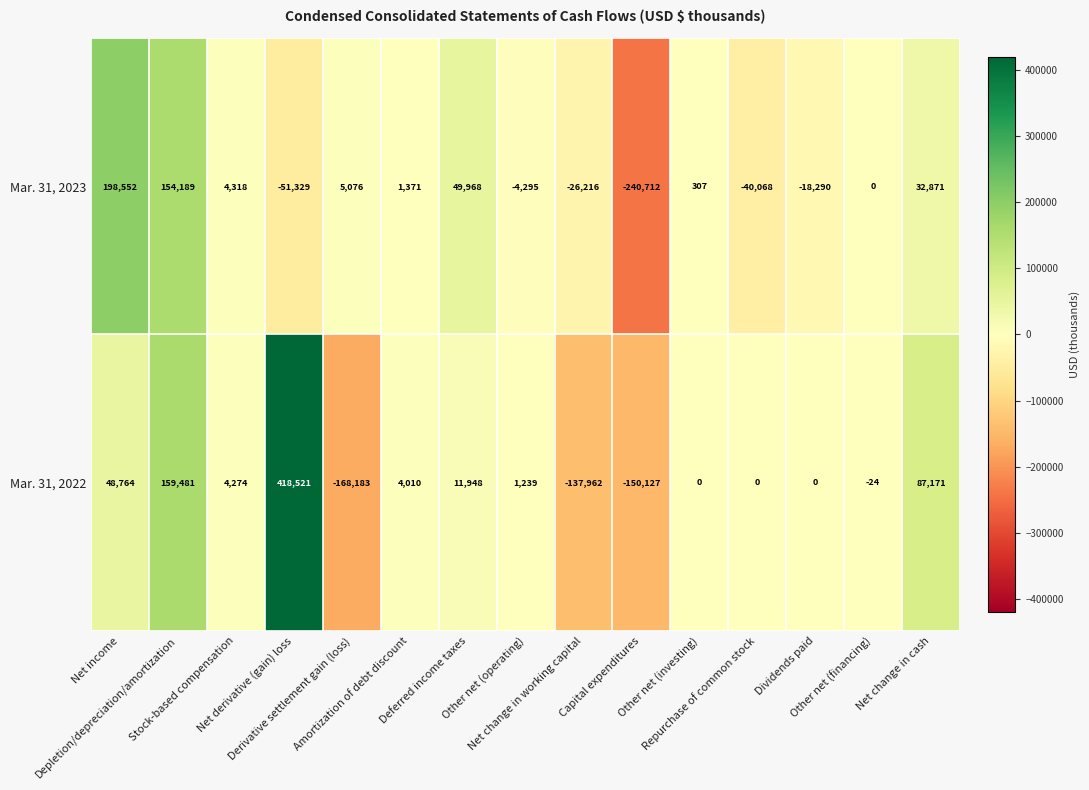

Which series has the largest range (max minus min)?

Mar. 31, 2022